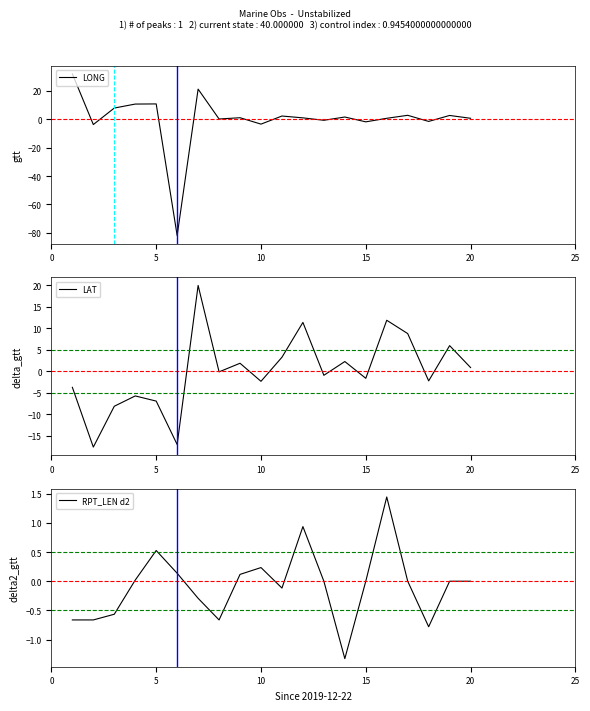

How many data points does each series have?

20